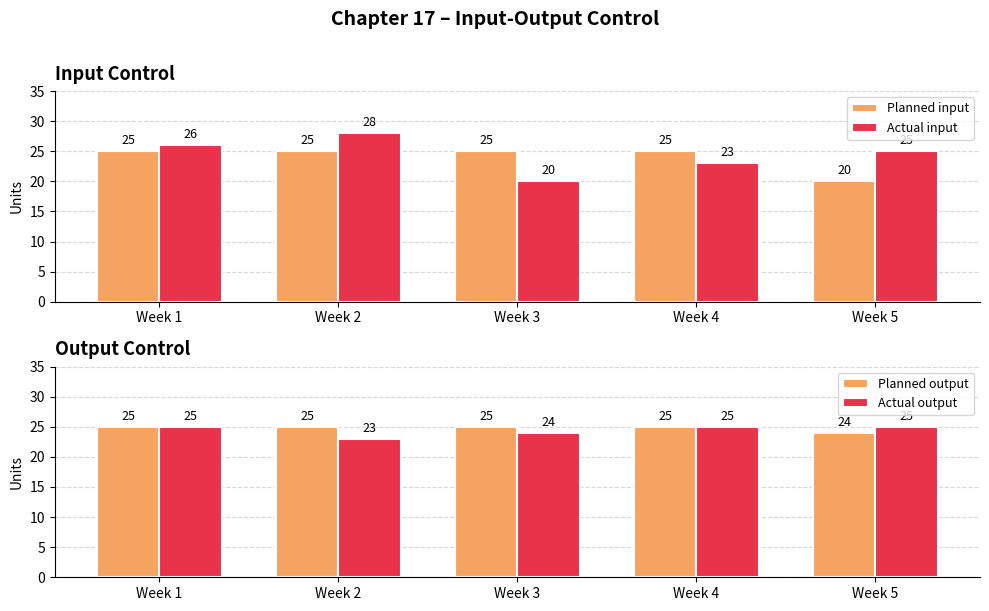

Which series has the largest total across all categories?

Planned output